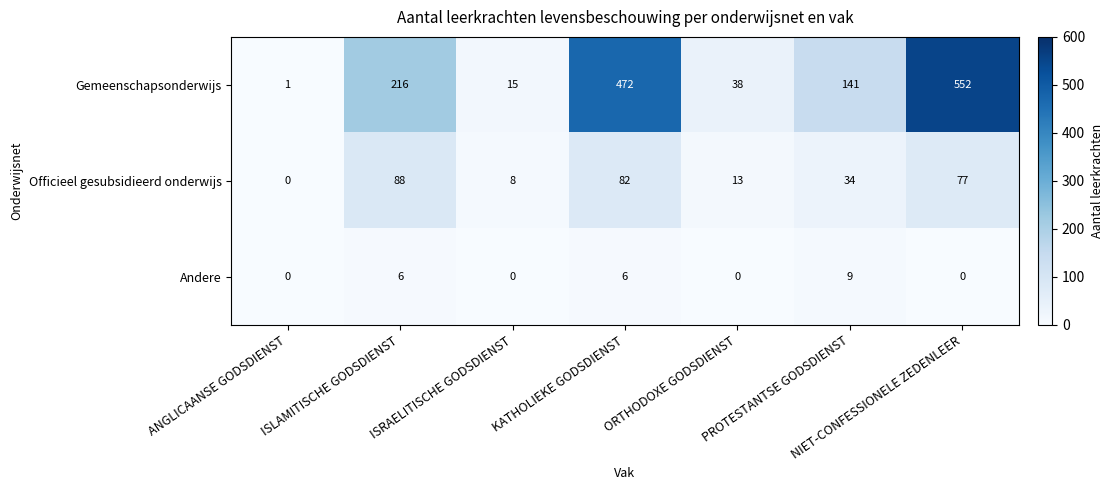

Which series has the largest total across all categories?

Gemeenschapsonderwijs